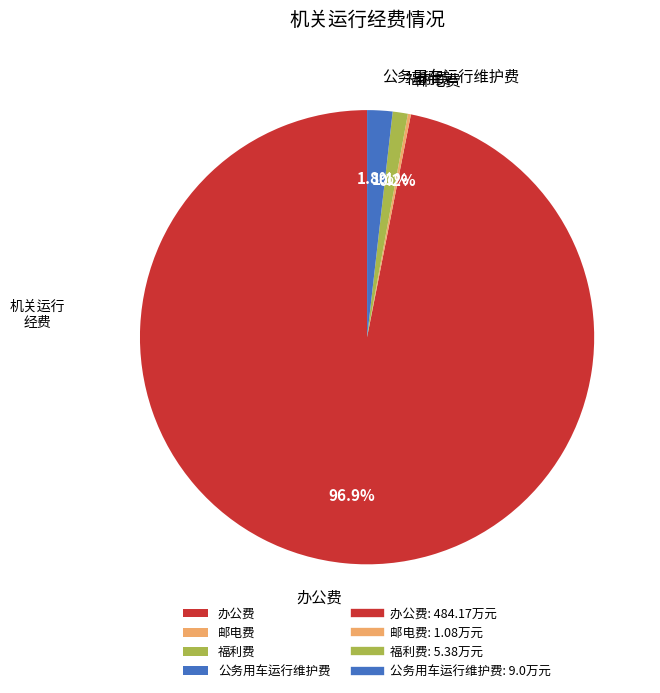

Between 办公费 and 公务用车运行维护费, which is larger?

办公费